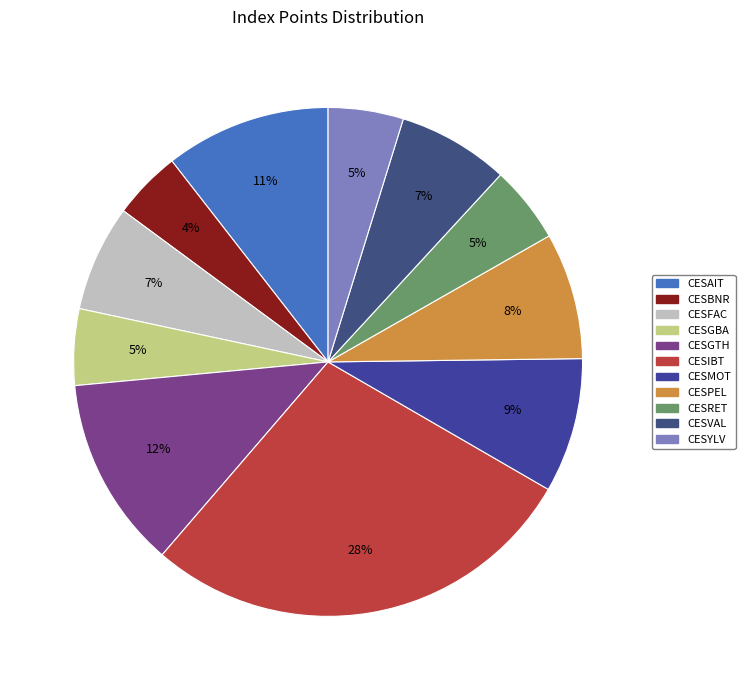

Combined, do CESAIT and CESBNR account for over 50%?

No